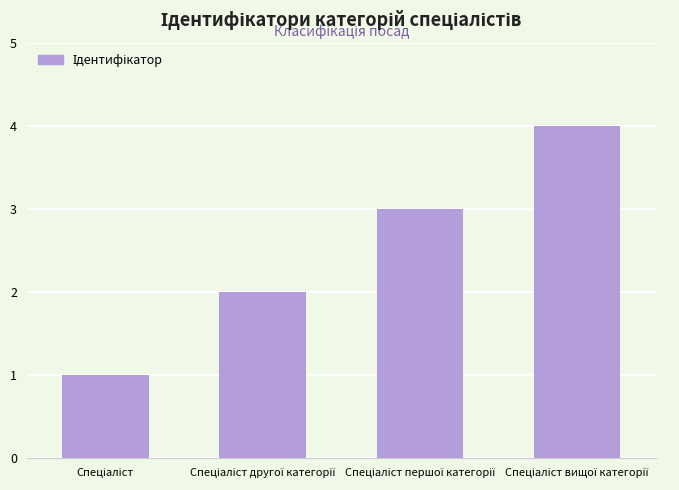

What is the difference between the maximum and minimum values?

3